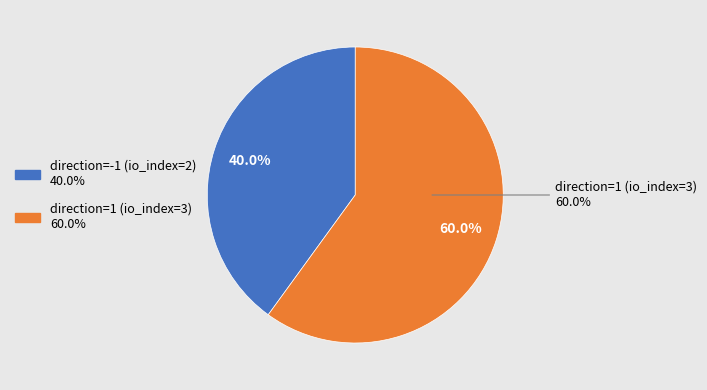

To the nearest percent, what is the difference between the direction=-1 (io_index=2) and direction=1 (io_index=3) slice percentages?

20%